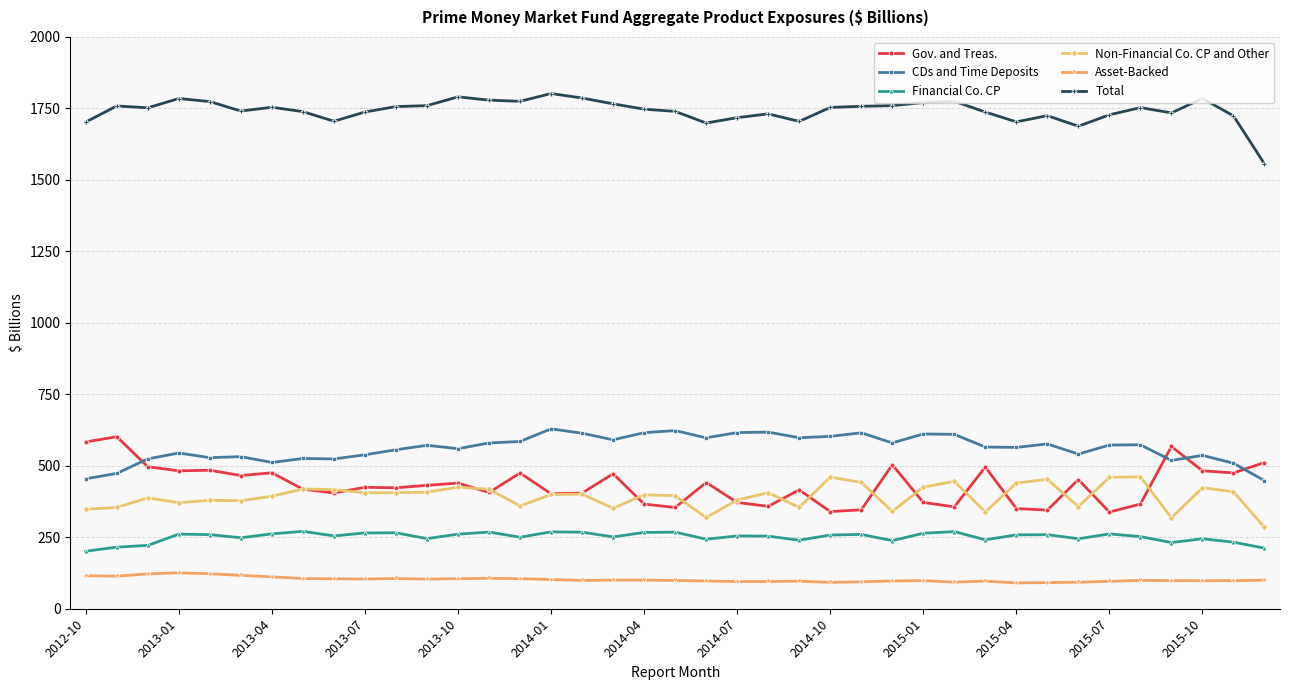

True or false: Total and Gov. and Treas. intersect in this chart.

False